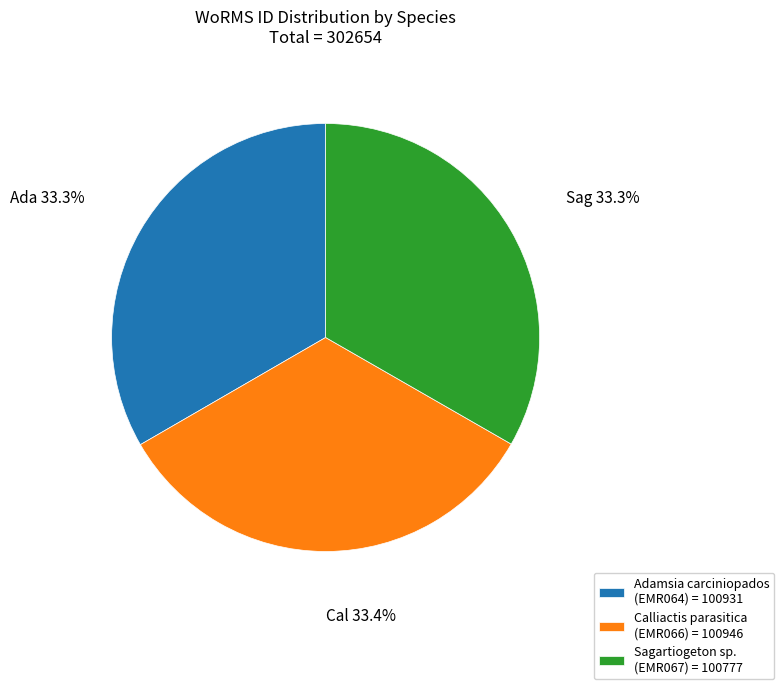

Is the sum of Calliactis parasitica (EMR066) = 100946 and Sagartiogeton sp. (EMR067) = 100777 greater than half?

Yes